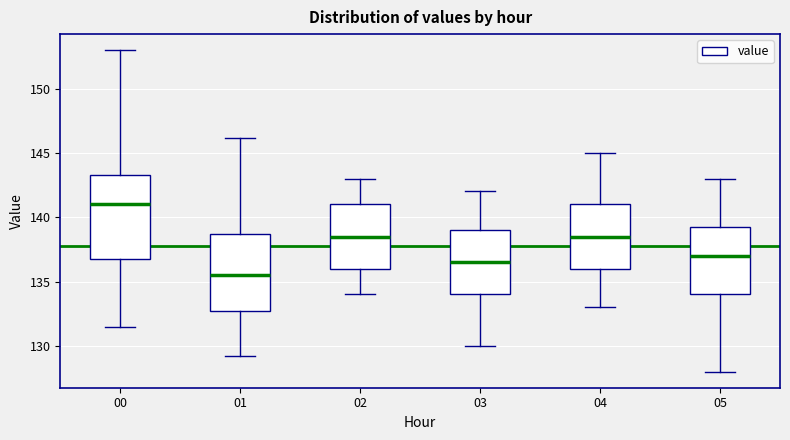

Where does the median line of the box at x = 05 sit on the y-axis? The values are not printed on the chart, so give them approximately, as read against the axis.

137.0